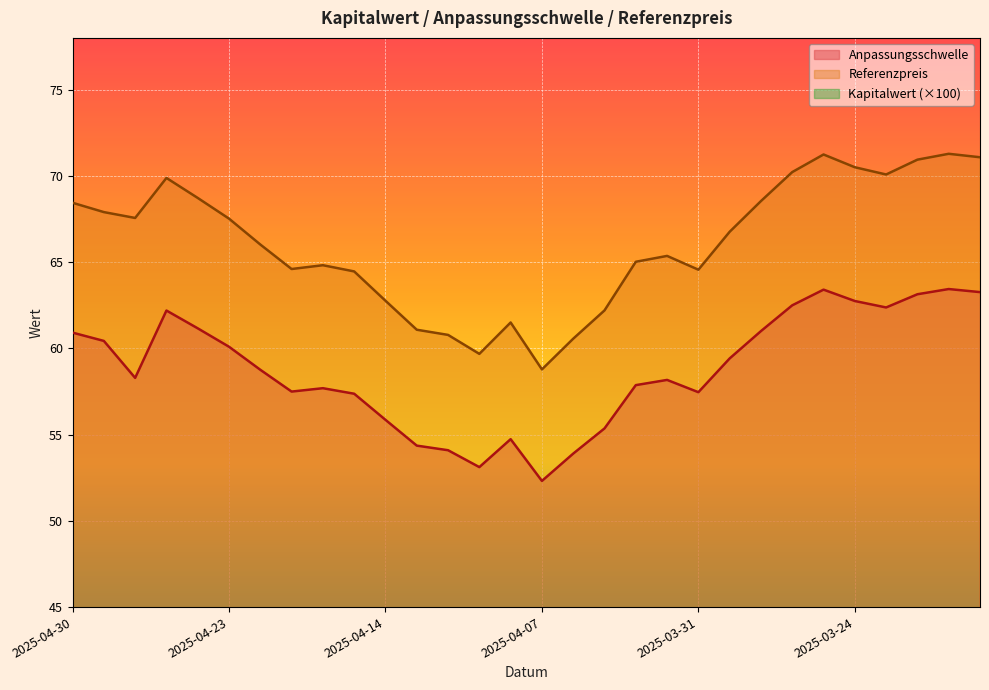

What is the spread (max minus min) of values at 2025-04-03?

55.2